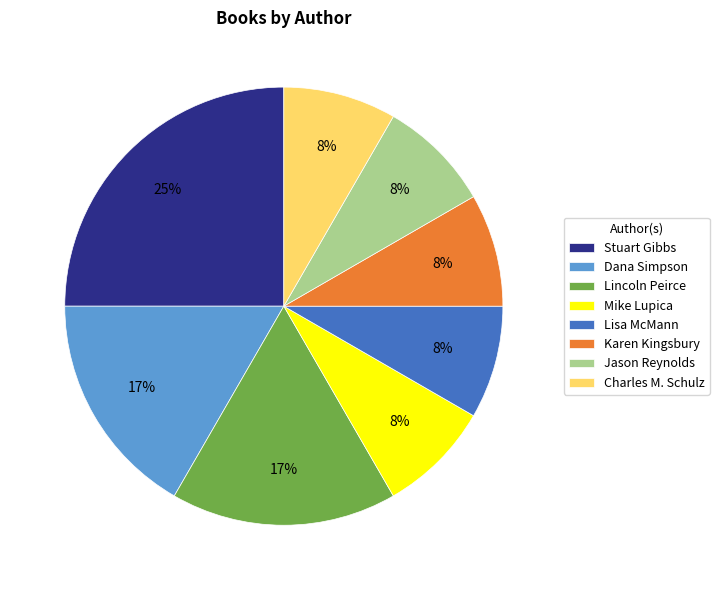

Which category has the biggest portion of the pie?

Stuart Gibbs